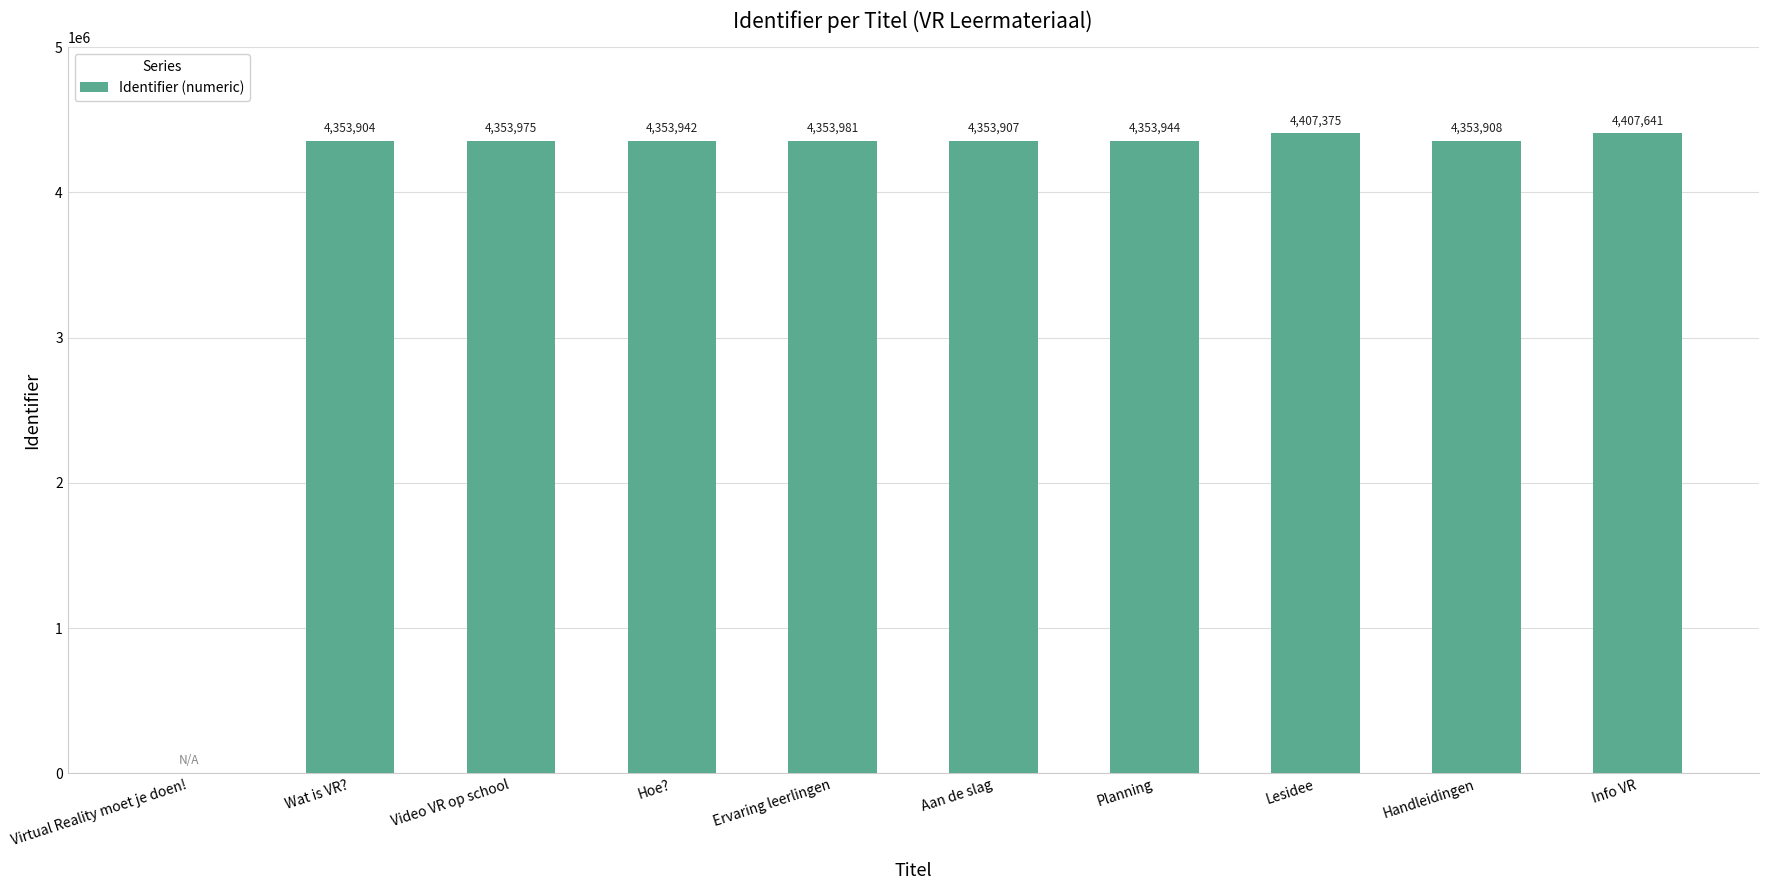

Reading left to right, what are all the values shown in this chart?

Virtual Reality moet je doen!=0	Wat is VR?=4353904	Video VR op school=4353975	Hoe?=4353942	Ervaring leerlingen=4353981	Aan de slag=4353907	Planning=4353944	Lesidee=4407375	Handleidingen=4353908	Info VR=4407641